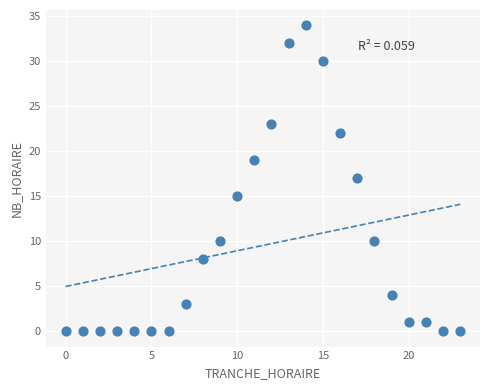

What is the range of Y values (max minus min)?

34